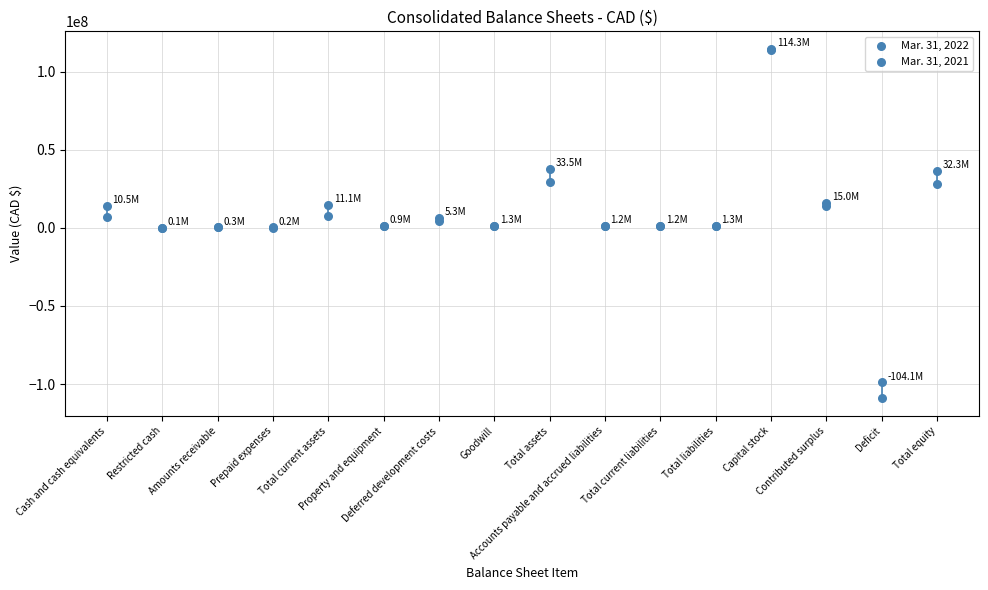

What are all the series names shown in the legend?

Mar. 31, 2022, Mar. 31, 2021